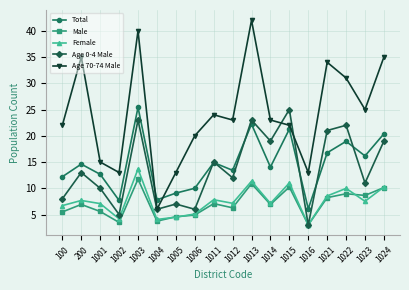

Rank the series by their maximum value, from highest to lowest.

Age 70-74 Male, Total, Age 0-4 Male, Female, Male